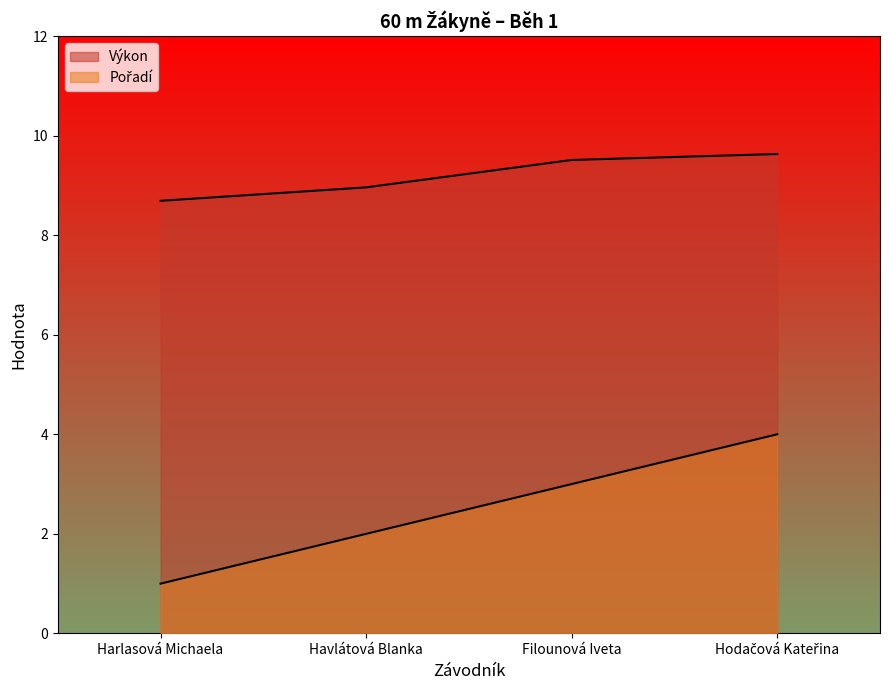

What value does the Pořadí series have at Havlátová Blanka?

2.0